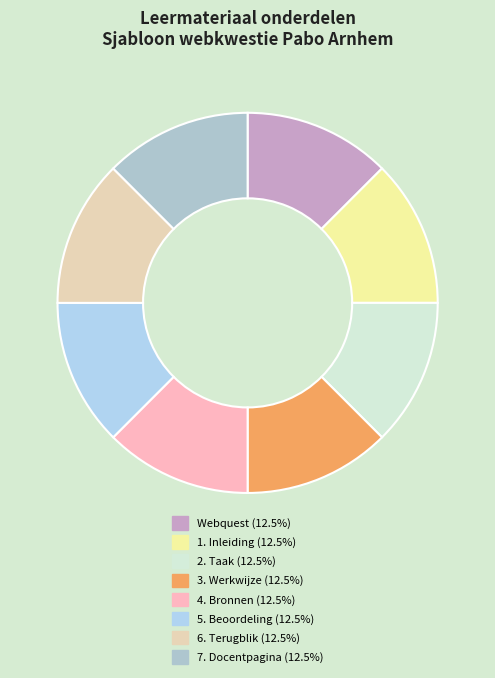

Count the number of slices in the pie.

8